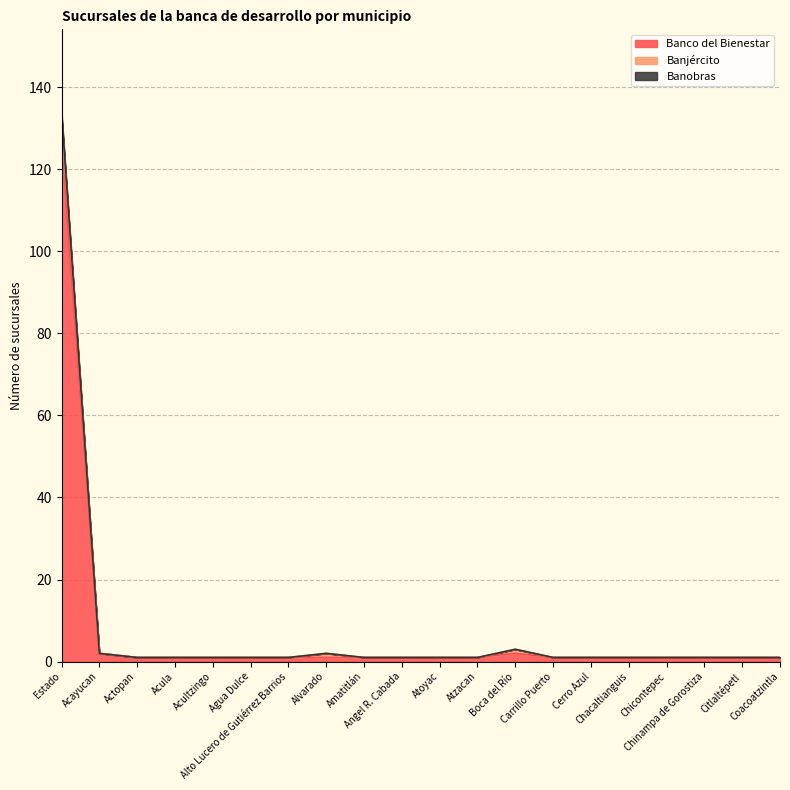

What is the sum of the Banco del Bienestar values at Amatitlán and Chacaltianguis?

2